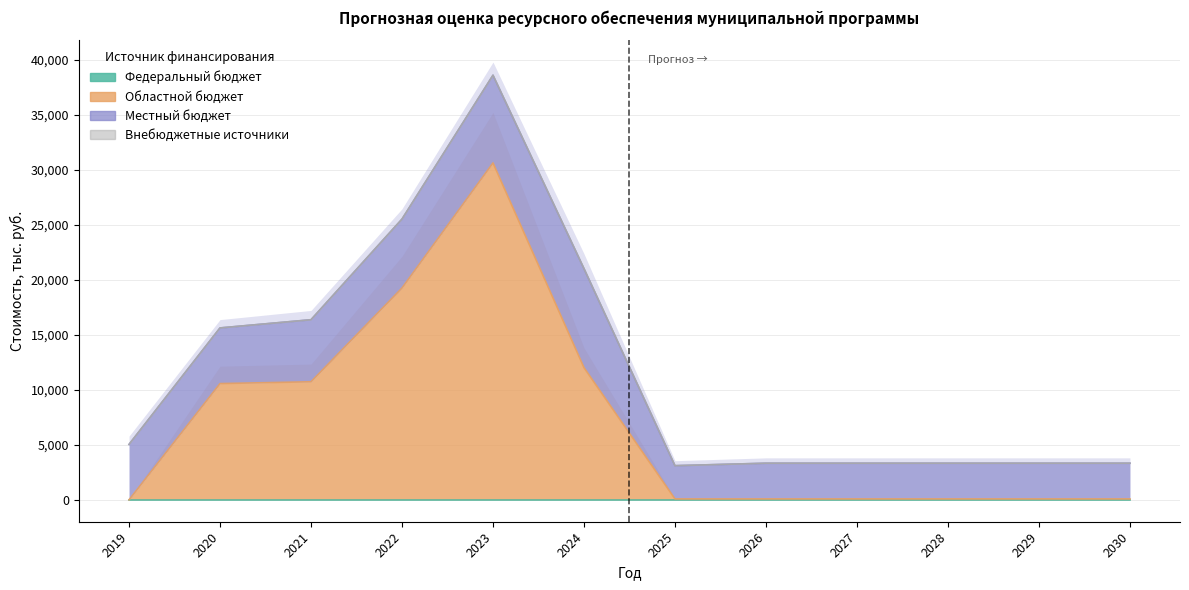

At how many categories does at least one series exceed 14383?

2